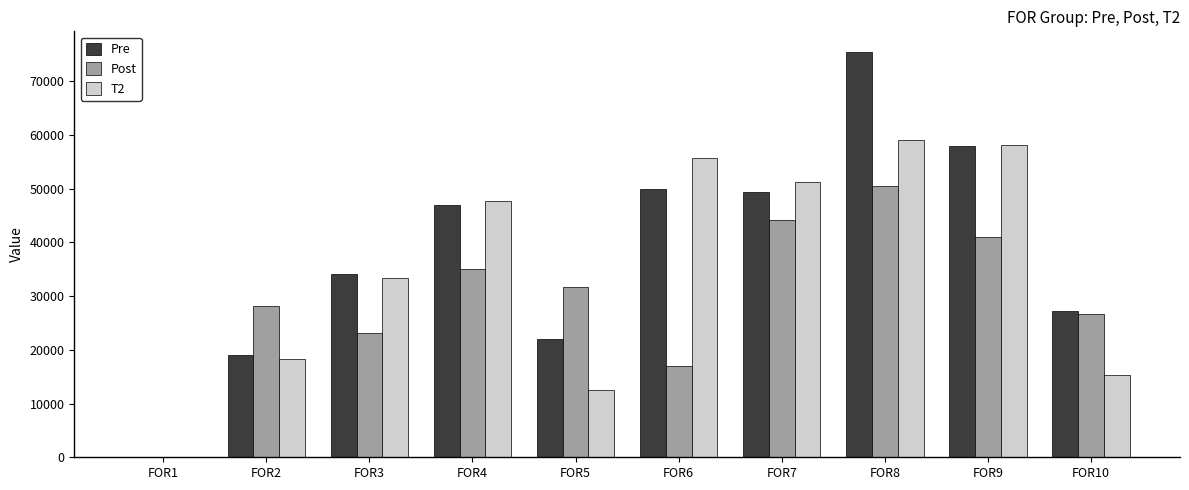

Which series changed the most between FOR3 and FOR10?

T2